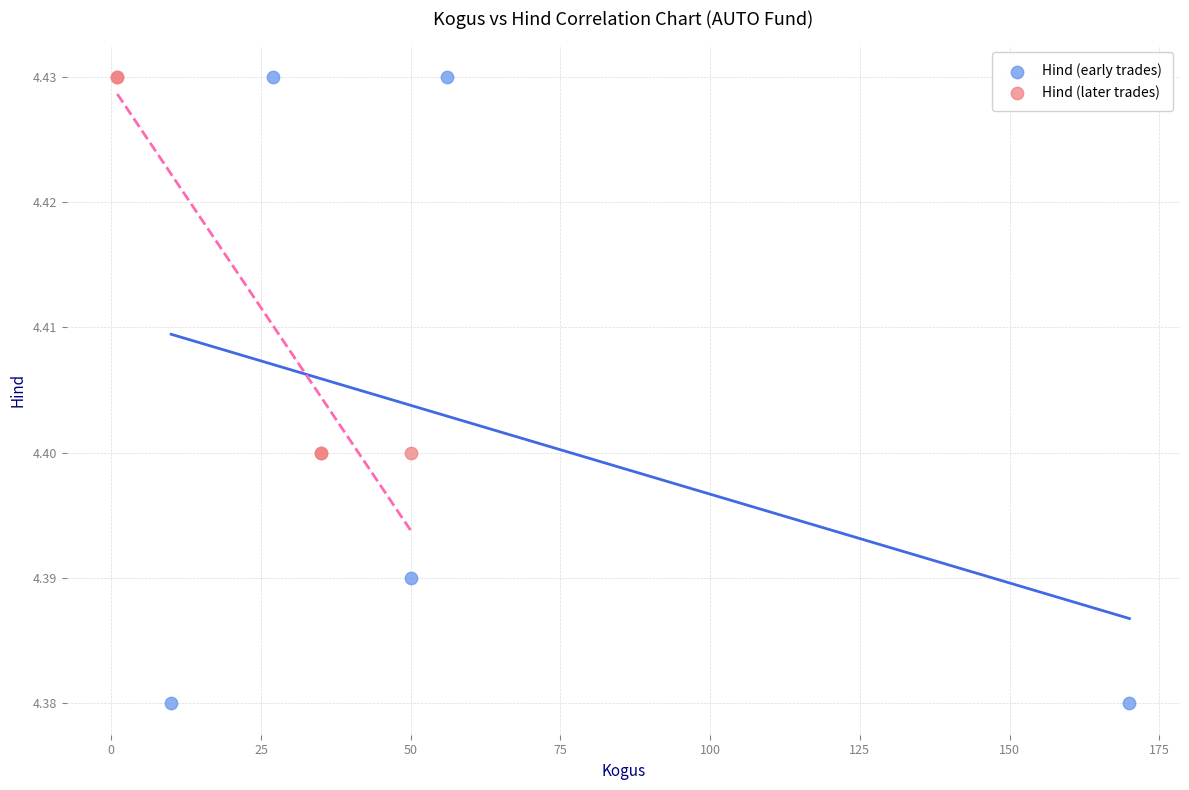

What are all the series names shown in the legend?

Hind (early trades), Hind (later trades)